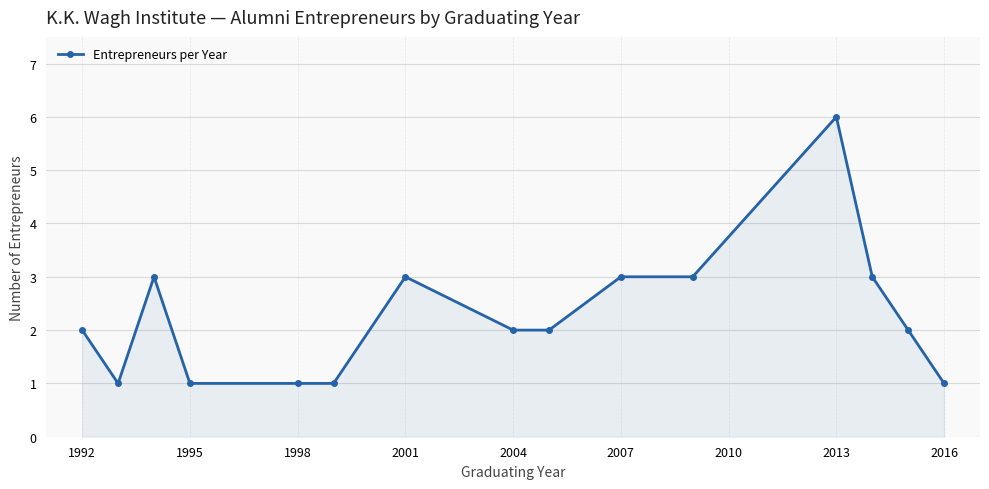

Reading right to left, transcribe all the data shown in this chart.

1	2	3	6	3	3	2	2	3	1	1	1	3	1	2